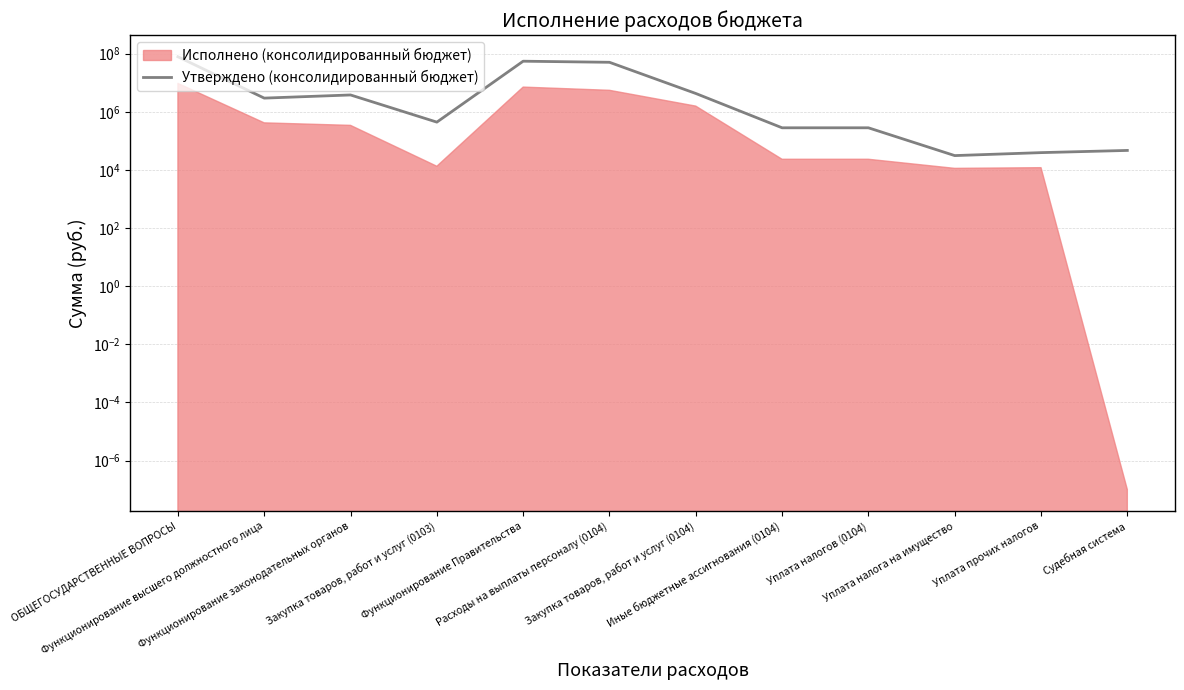

What is the difference between the second highest and second lowest values?

55315742.0